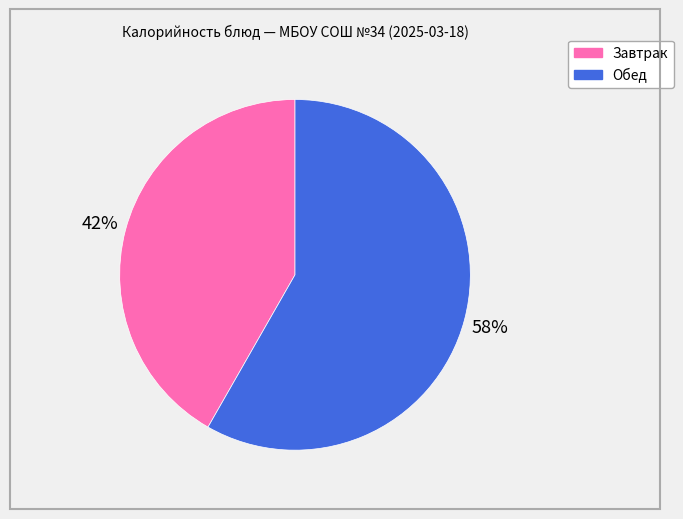

Is there any slice that represents more than half of the pie?

Yes